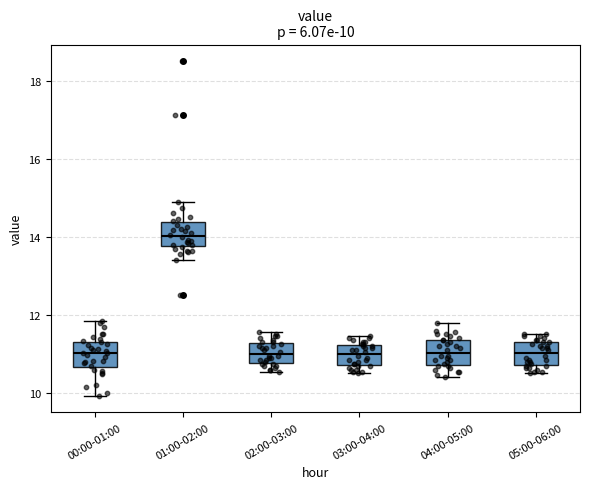

Which box's median line is the highest?

01:00-02:00